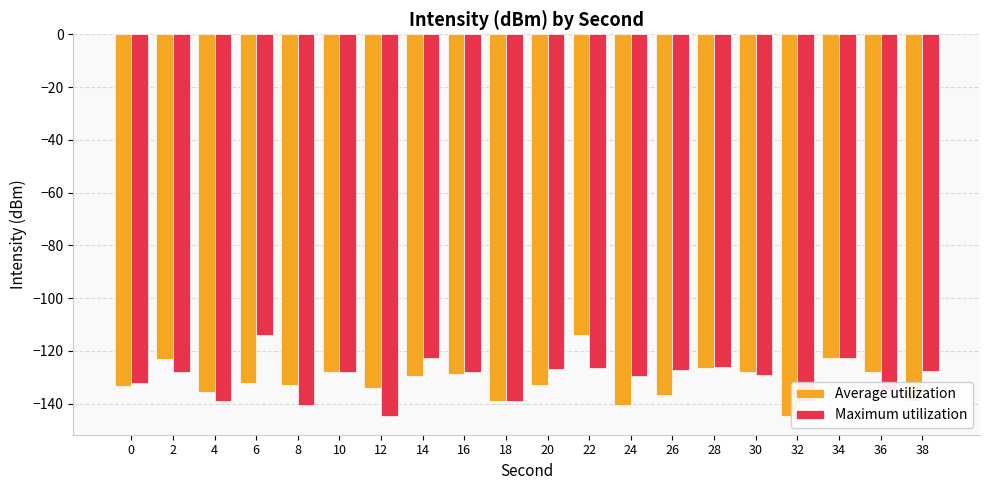

Is the value of Maximum utilization at 36 greater than the value of Average utilization at 14?

No